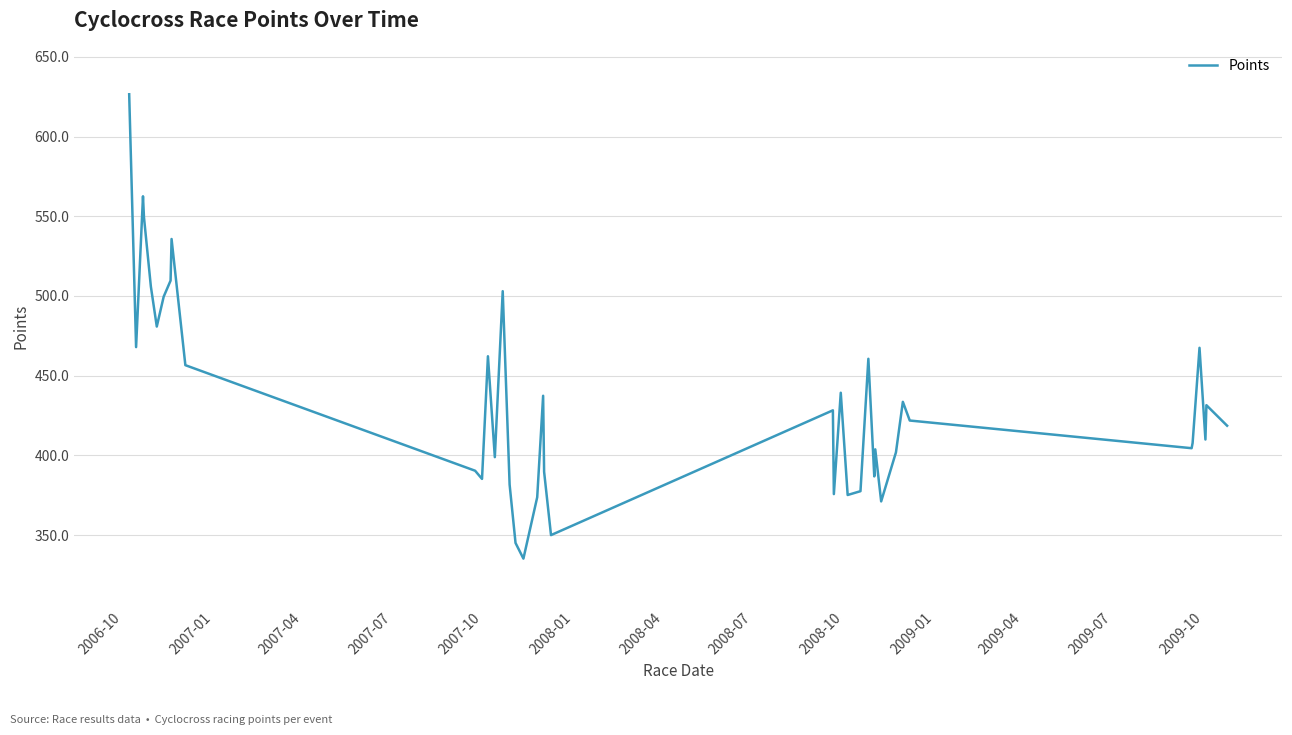

What is the smallest value displayed?

335.2